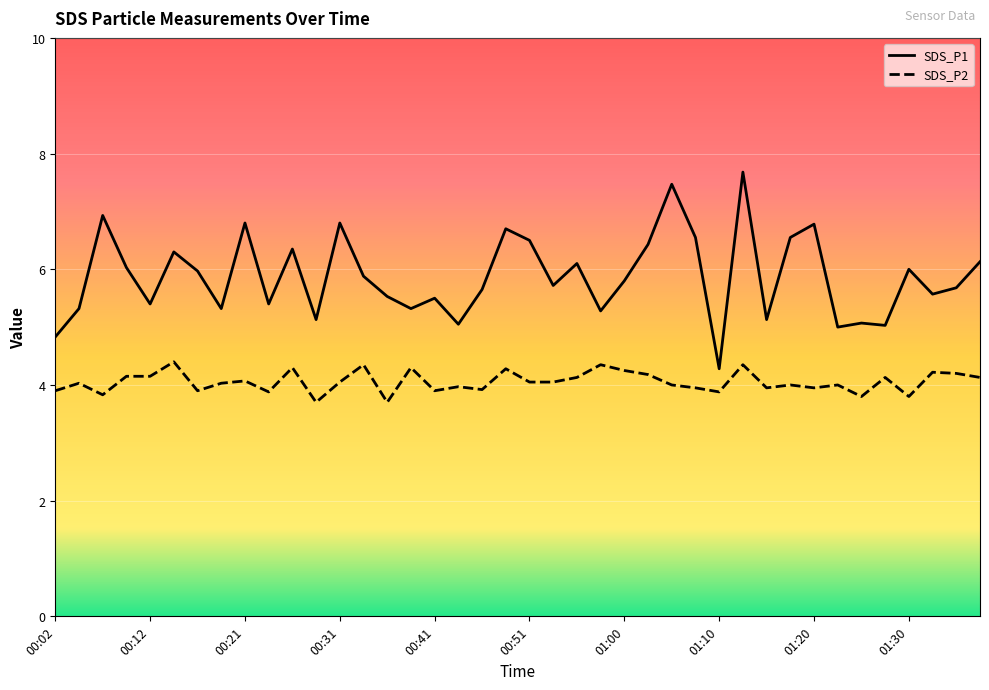

List the series in order of their overall mean, lowest first.

SDS_P2, SDS_P1